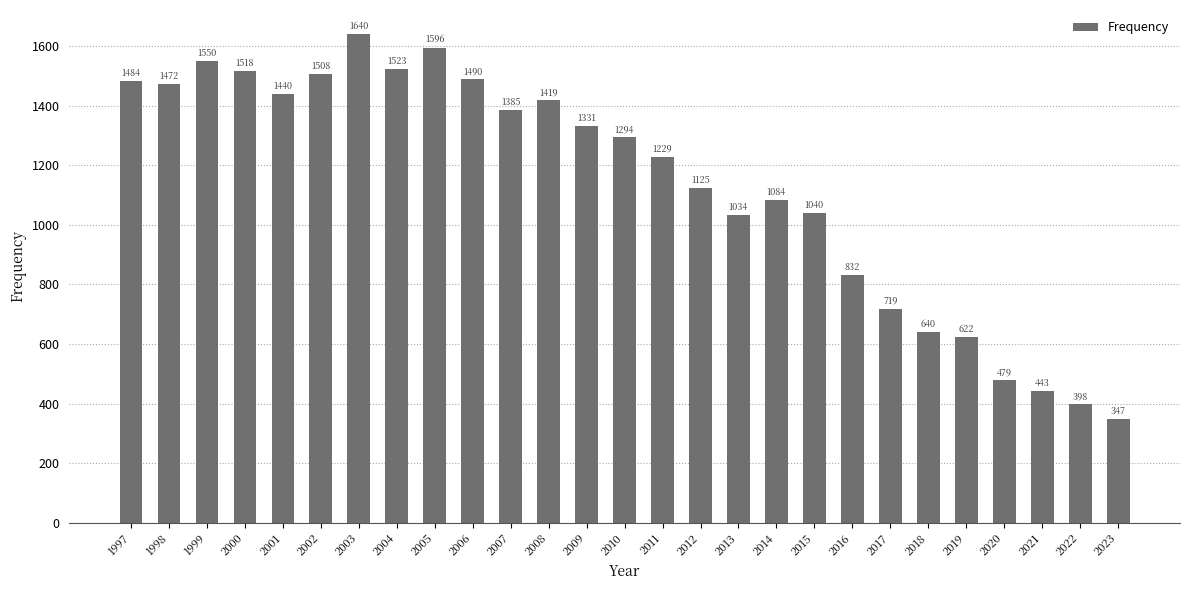

What is the maximum value shown in the chart?

1640